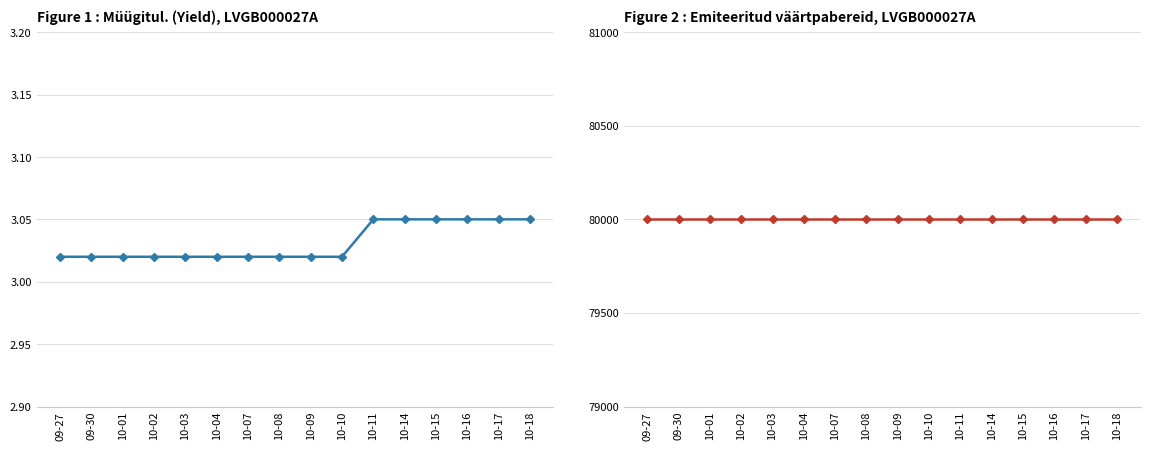

Where is Müügitul. nearest to the value 3?

09-27